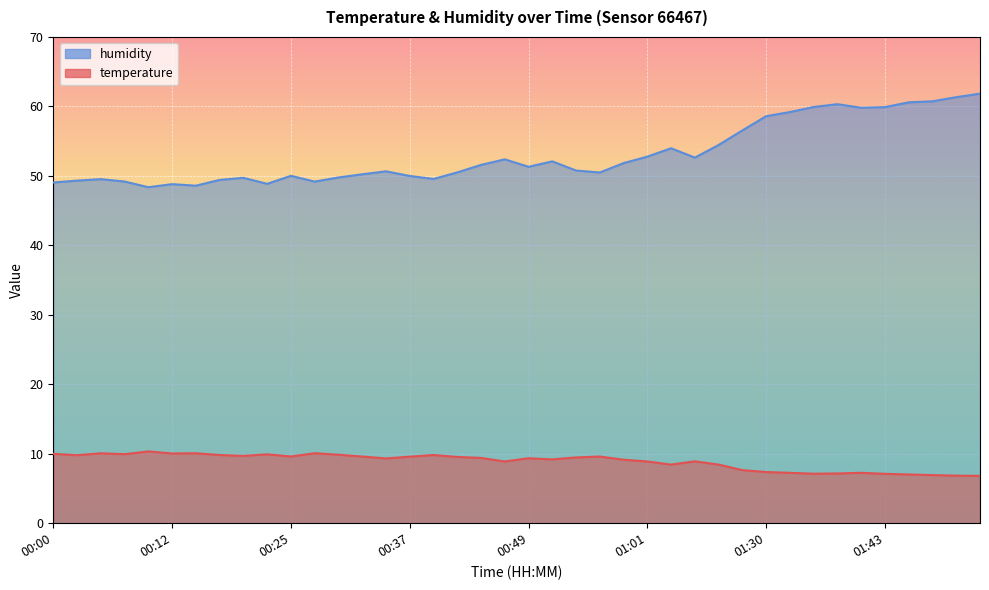

What is the label of the 18th point from the right?

00:54